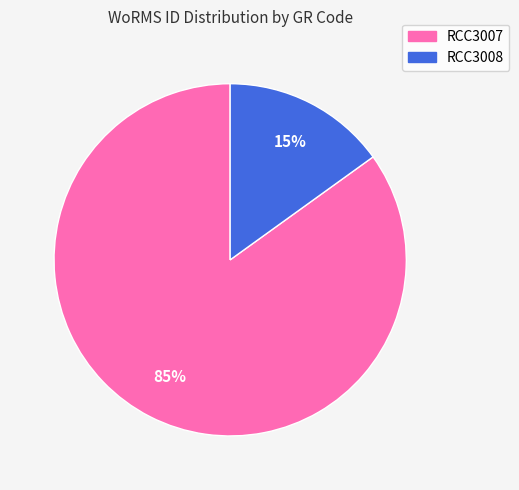

To the nearest percent, what is the average slice percentage?

50%